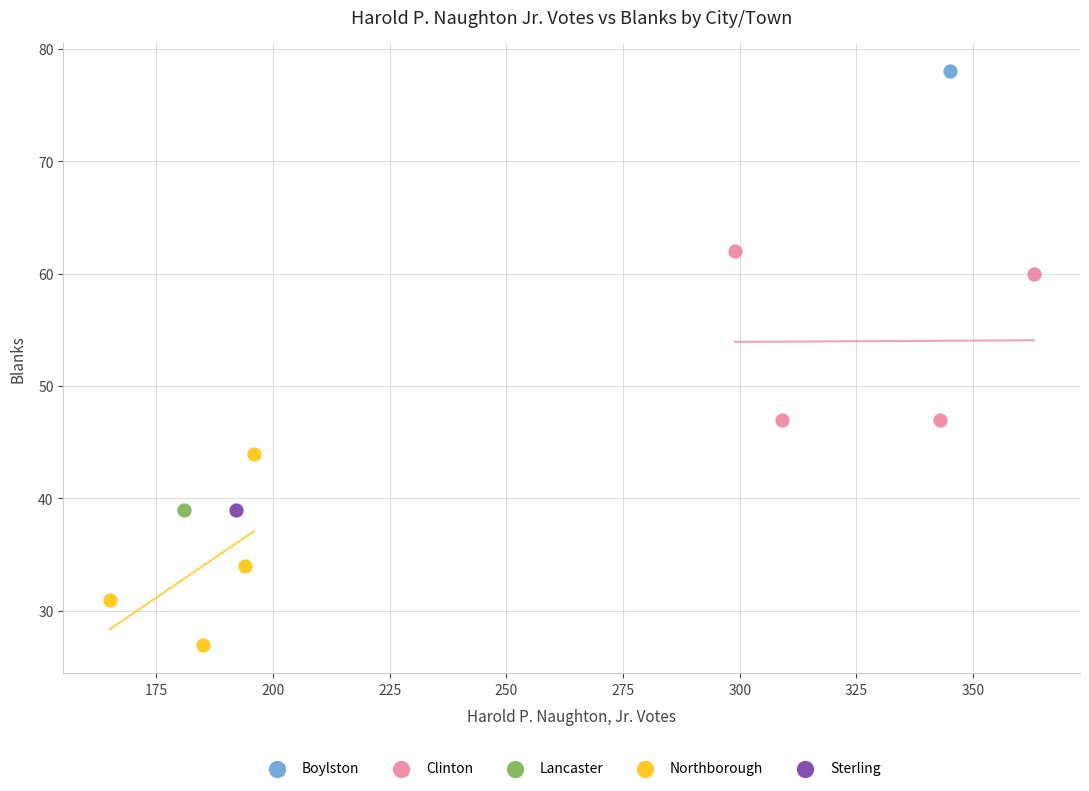

Which series contains the lowest Y value?

Northborough